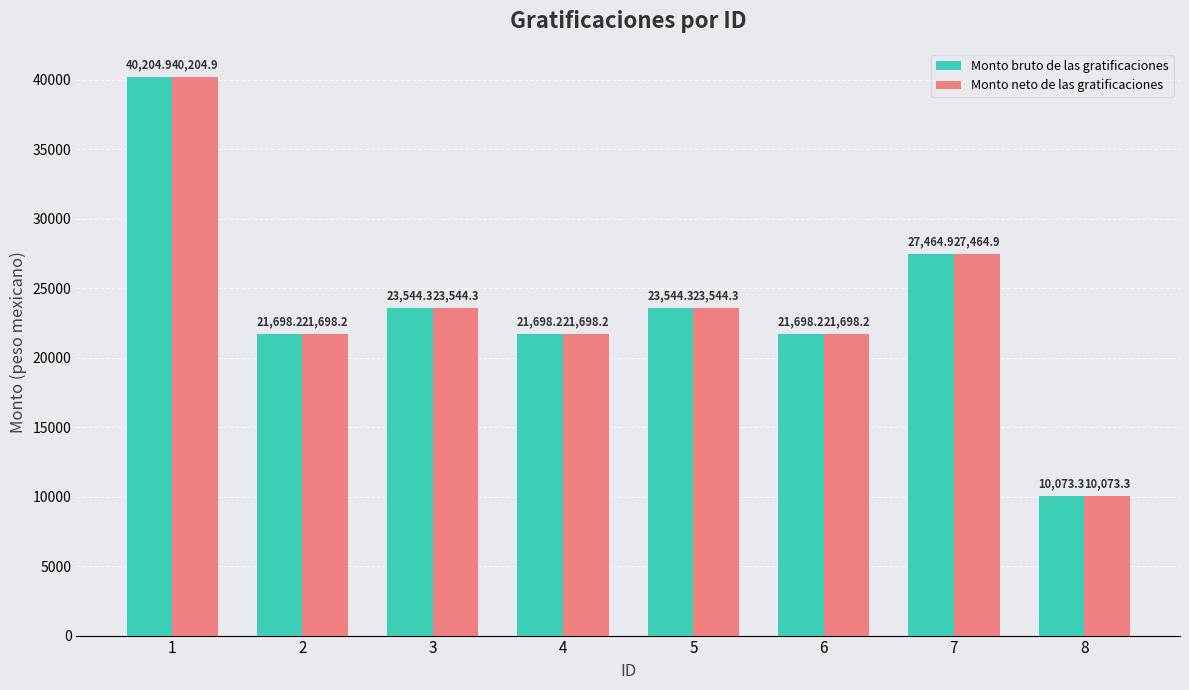

Read the Monto bruto de las gratificaciones value at 8.

10073.3